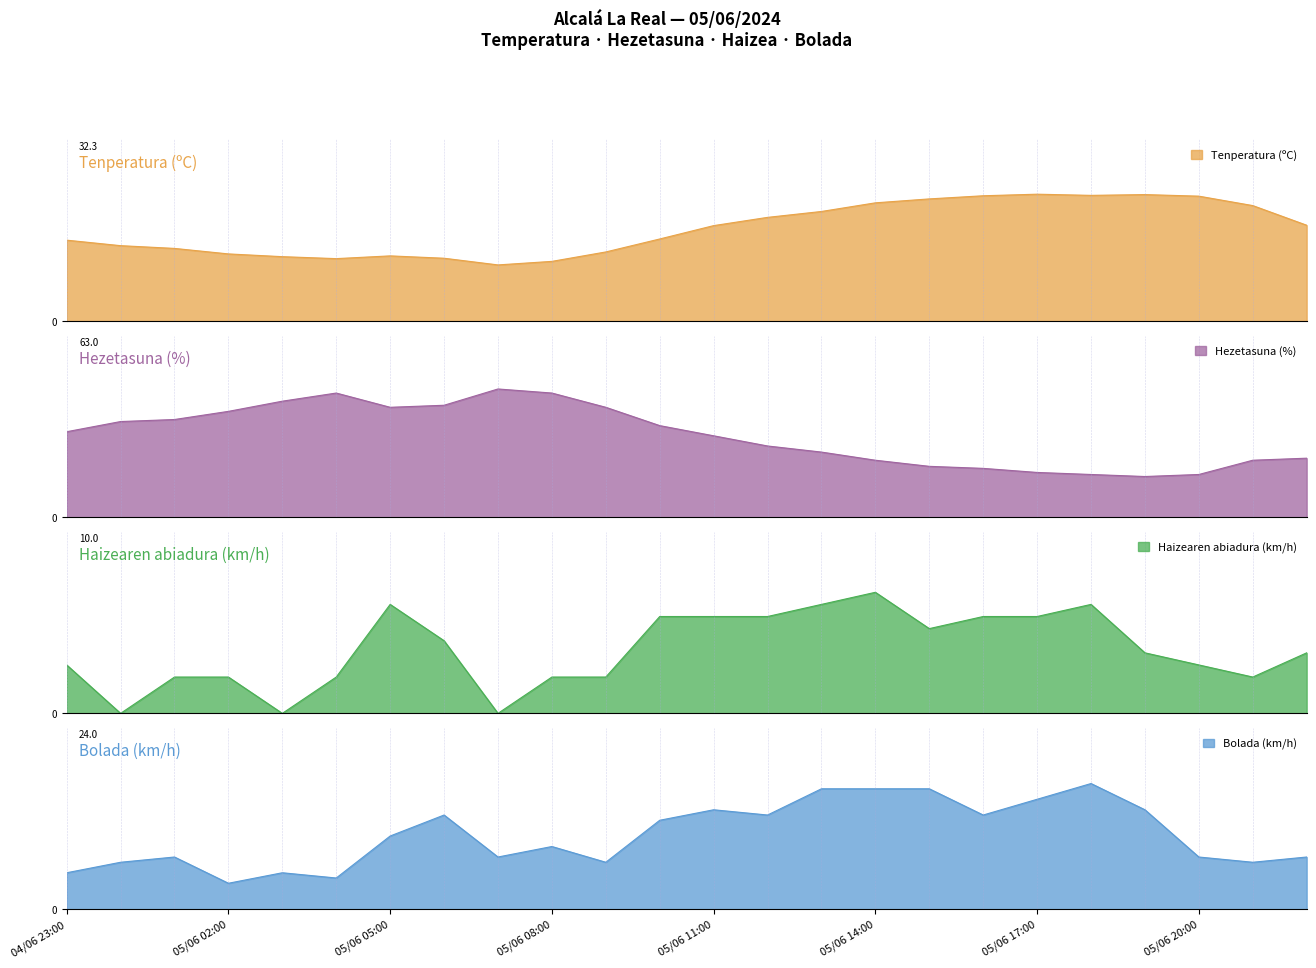

List the series in order of their peak value, highest first.

Hezetasuna (%), Tenperatura (ºC), Bolada (km/h), Haizearen abiadura (km/h)